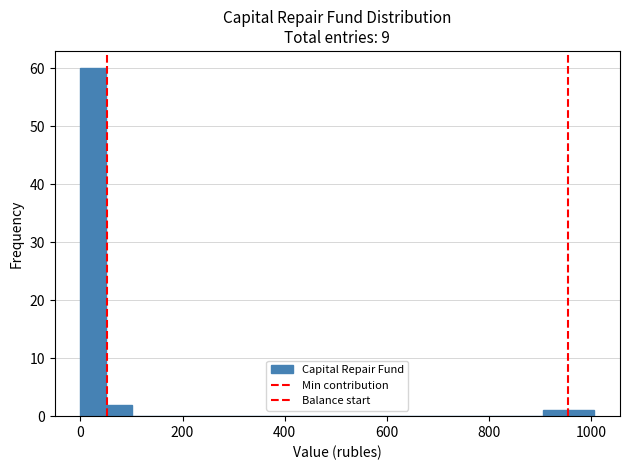

Read against the x-axis, roughly where is the centre of the tallest bar?

20